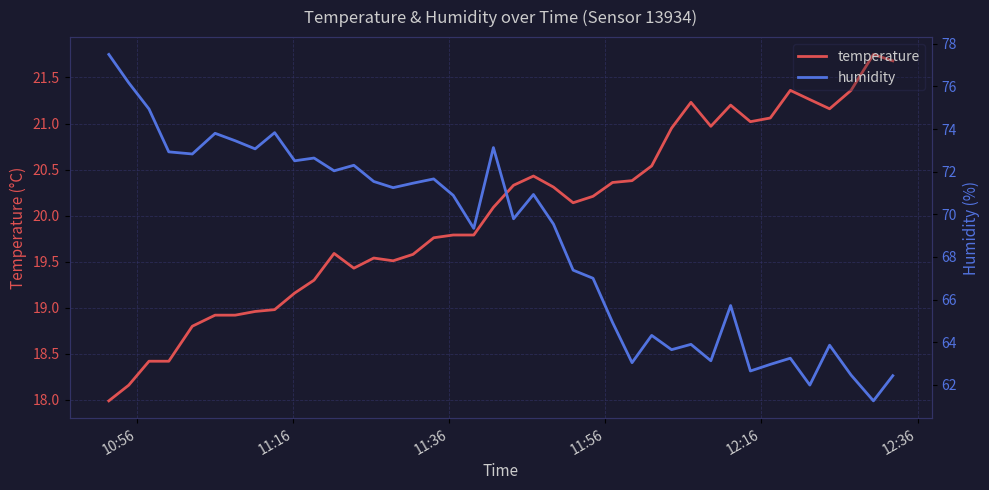

What is the value of the humidity point at the 13th from the left?

72.3